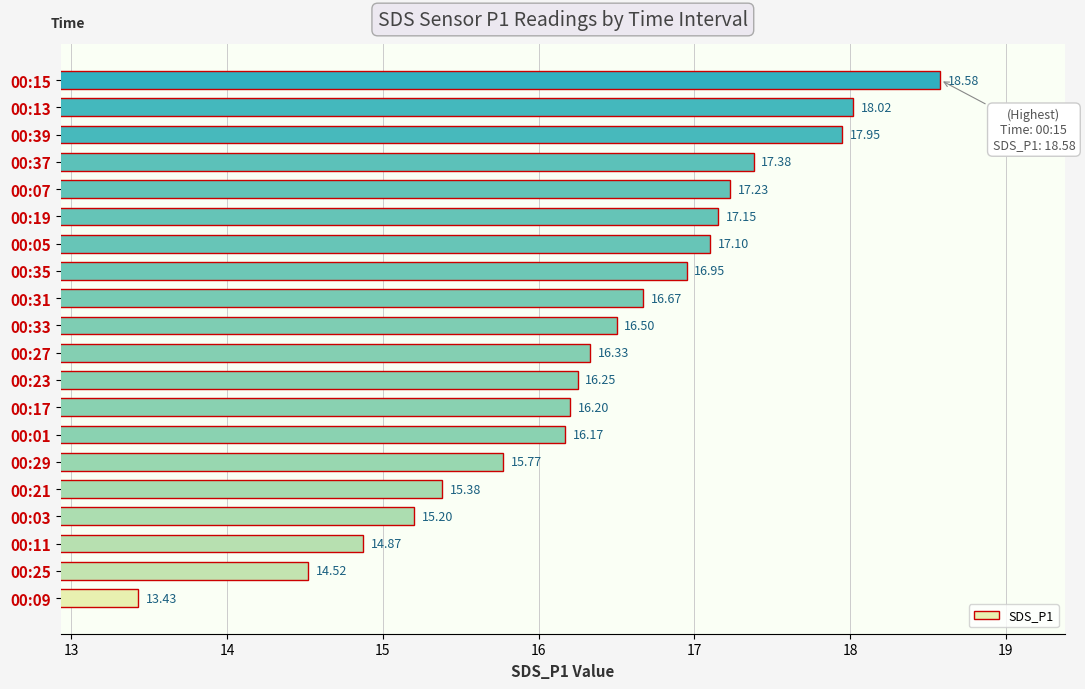

Between 00:23 and 00:01, which is larger?

00:23